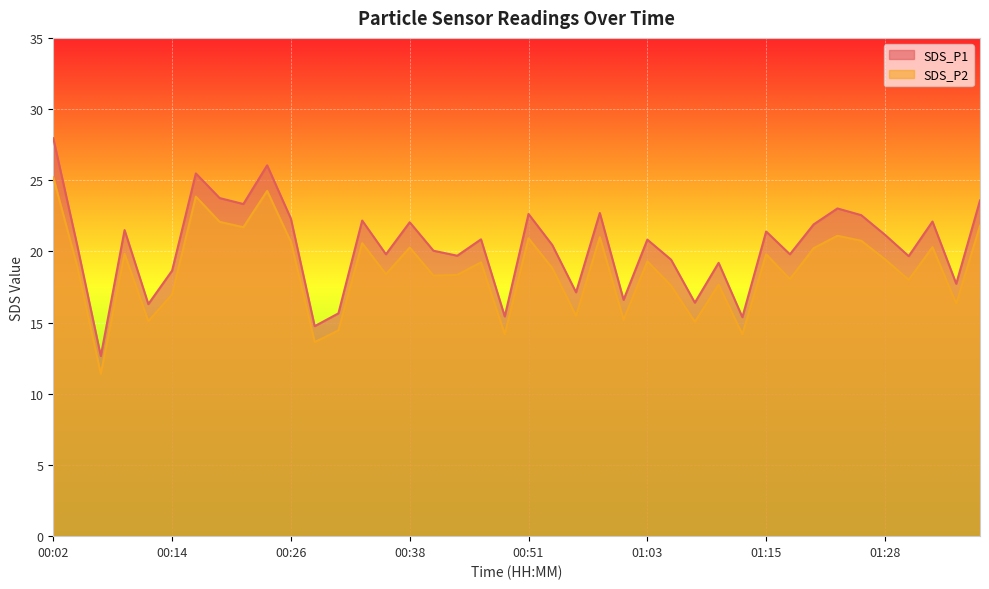

At which label is SDS_P1 closest to 20?

00:41